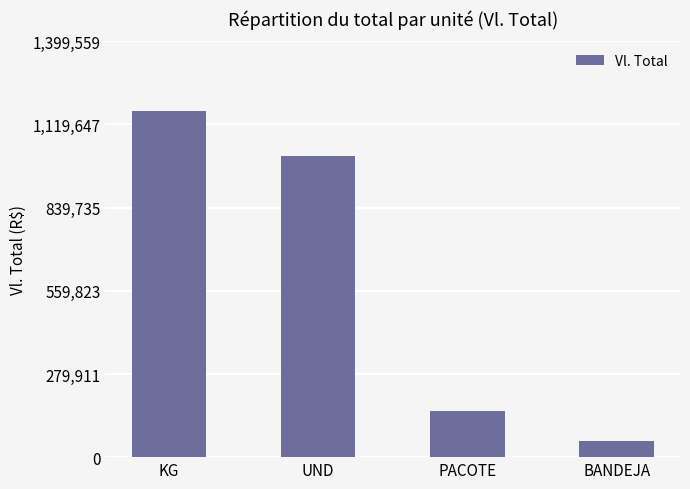

Where is the data nearest to the value 609806?

UND